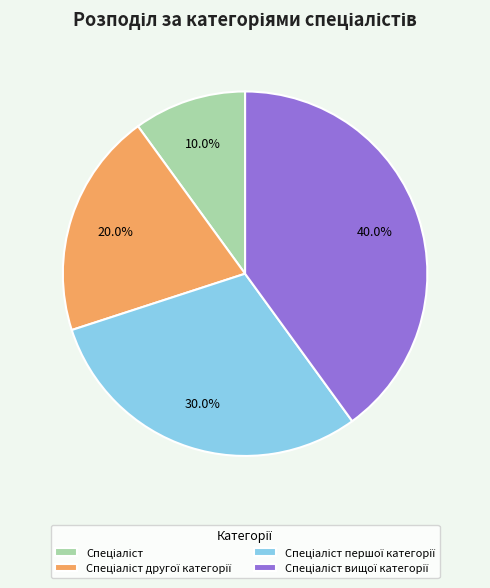

Does any single category account for the majority?

No